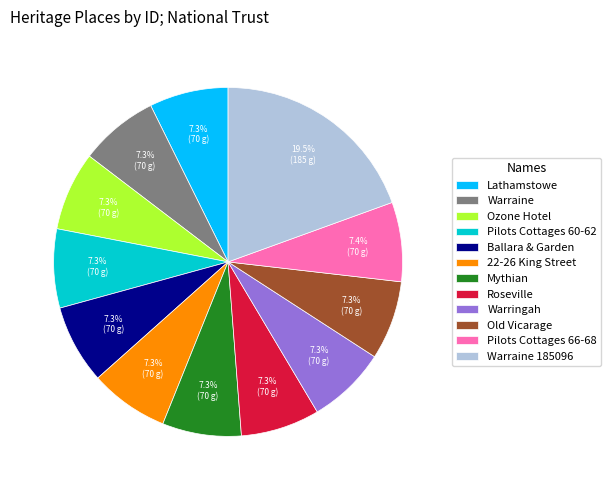

Is it true that Roseville is 7% of the pie?

True